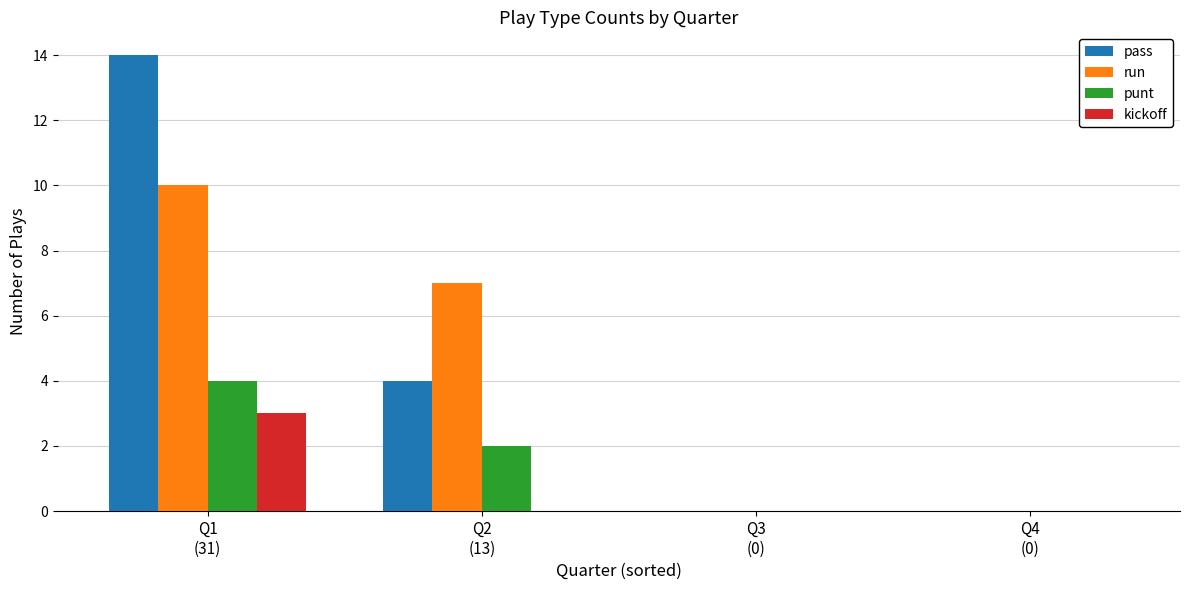

What is the sum of all kickoff values?

3